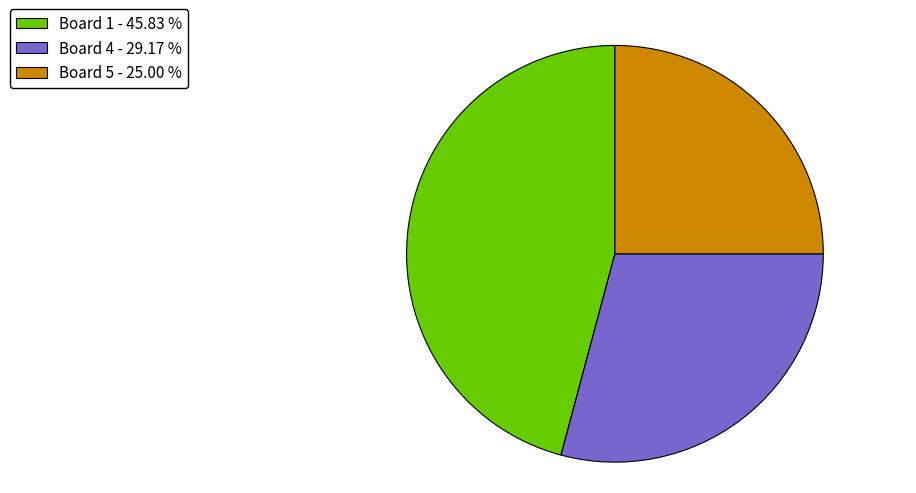

Do Board 1 - 45.83 % and Board 4 - 29.17 % together represent more than half of the pie?

Yes